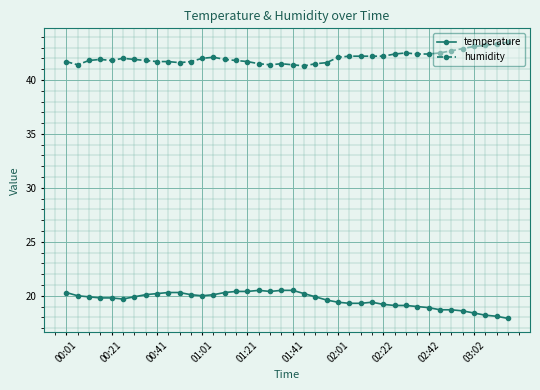

What is the value of the temperature point at the 9th from the left?

20.2